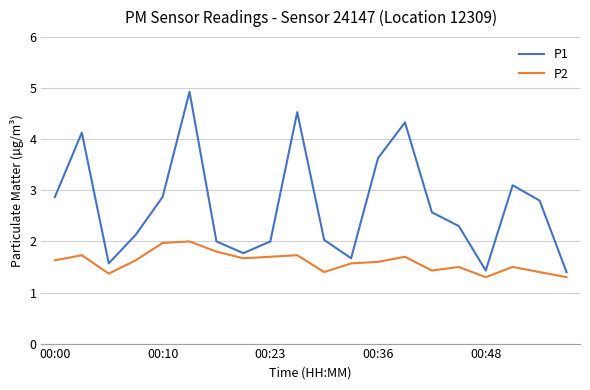

Which series has the widest spread of values?

P1